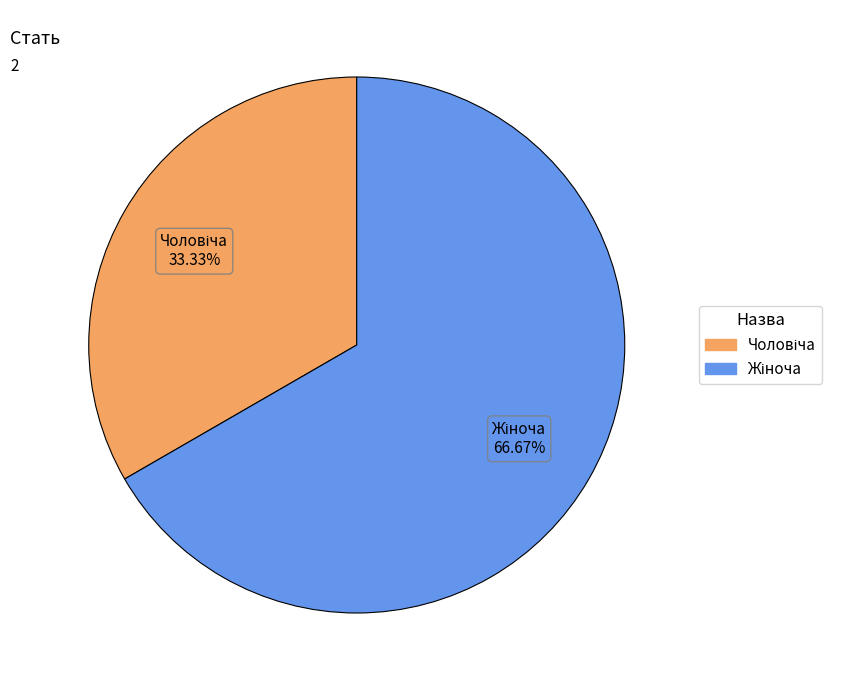

Does any single category account for the majority?

Yes